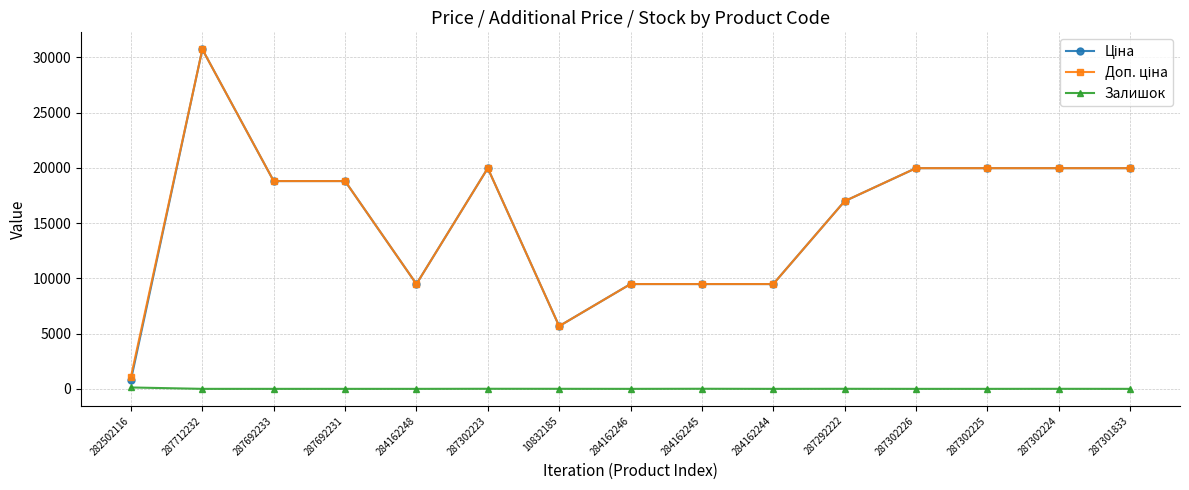

At which category is the sum across all series the highest?

287712232